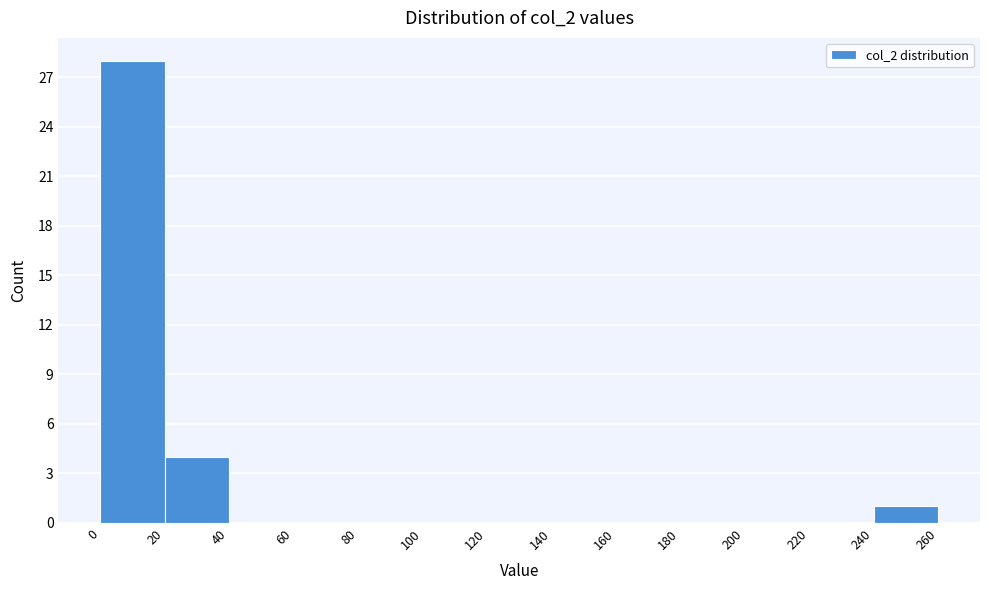

Over which range of the x-axis is the bar tallest?

0 to 20